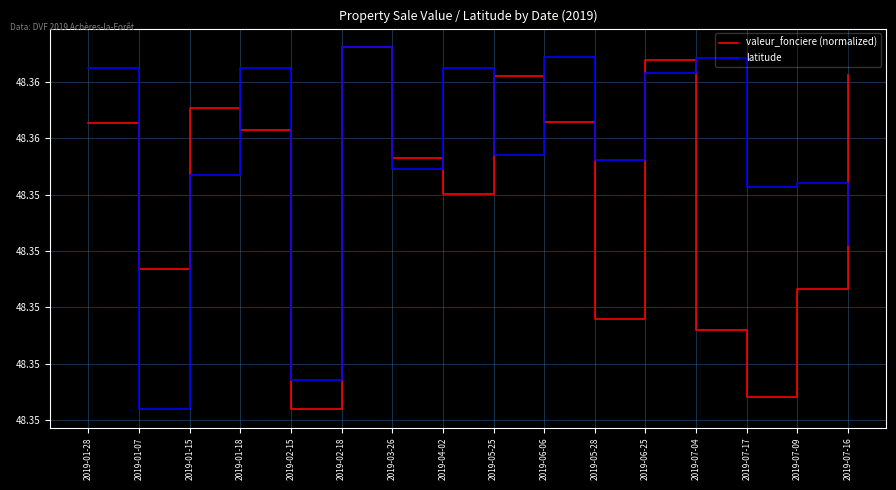

What are all the series names shown in the legend?

valeur_fonciere (normalized), latitude